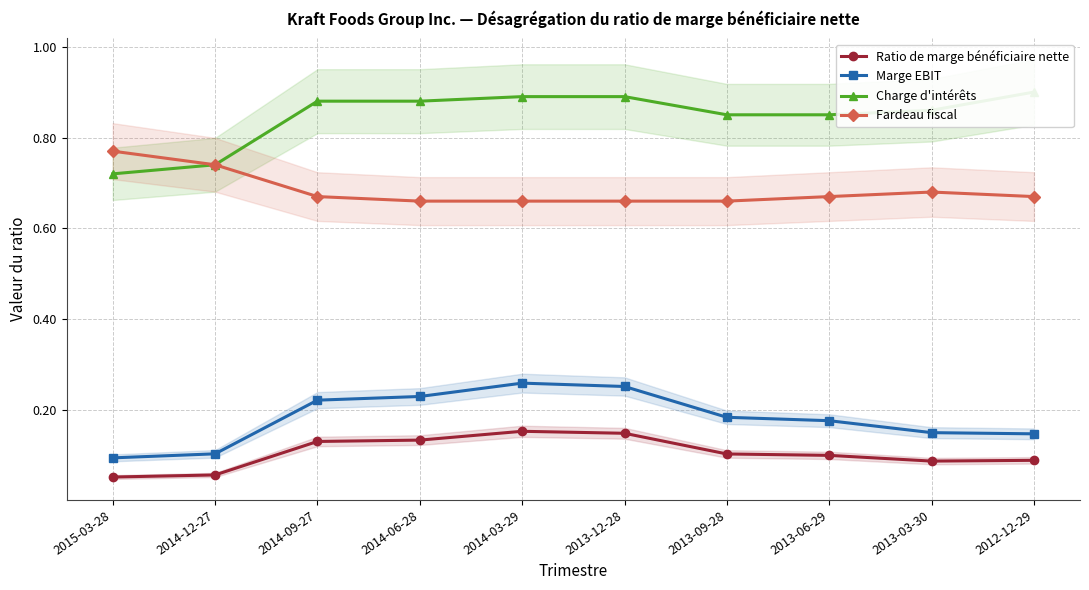

Where is Marge EBIT nearest to the value 0?

2015-03-28